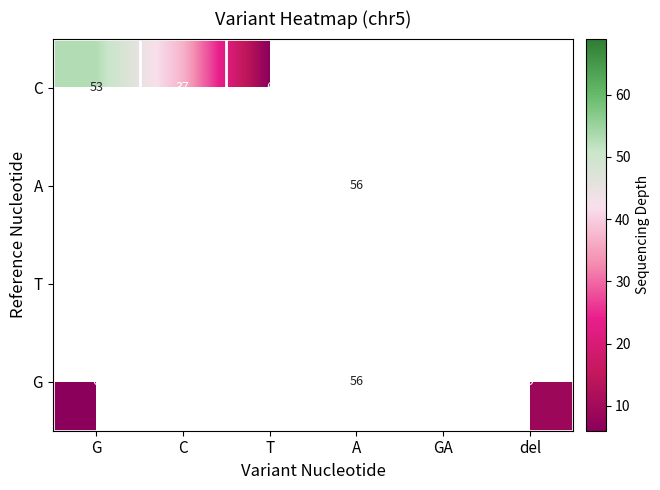

What is the sum of the A values at A and C?

123